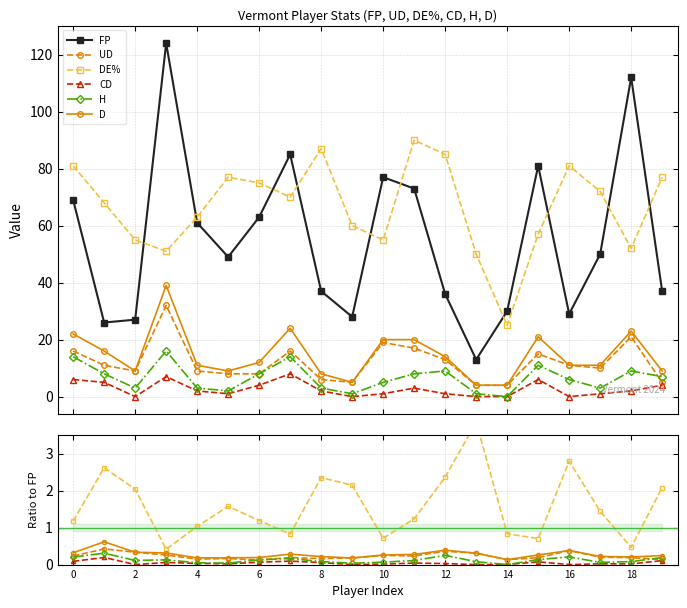

What is the value of the FP point at the 1st from the left?

69.0